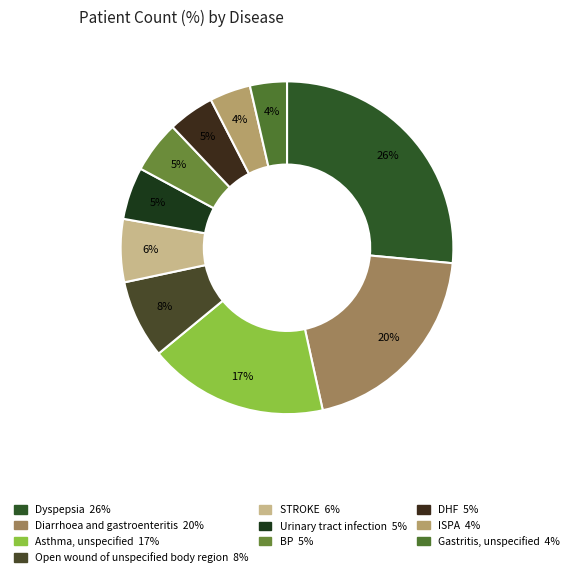

How many slices are in this pie chart?

10